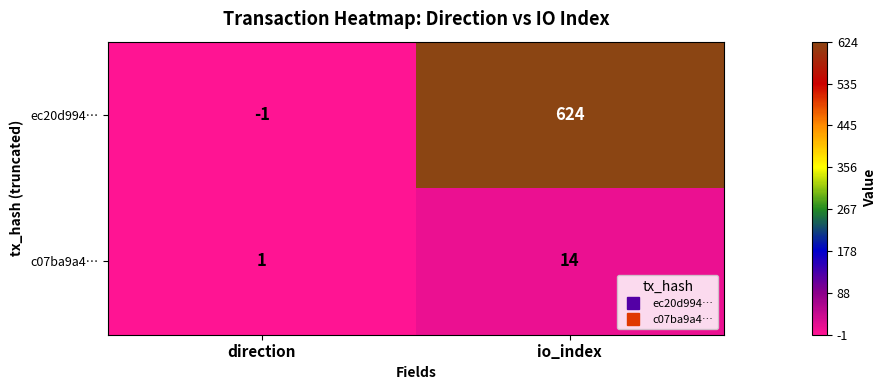

What is the spread (max minus min) of values at io_index?

610